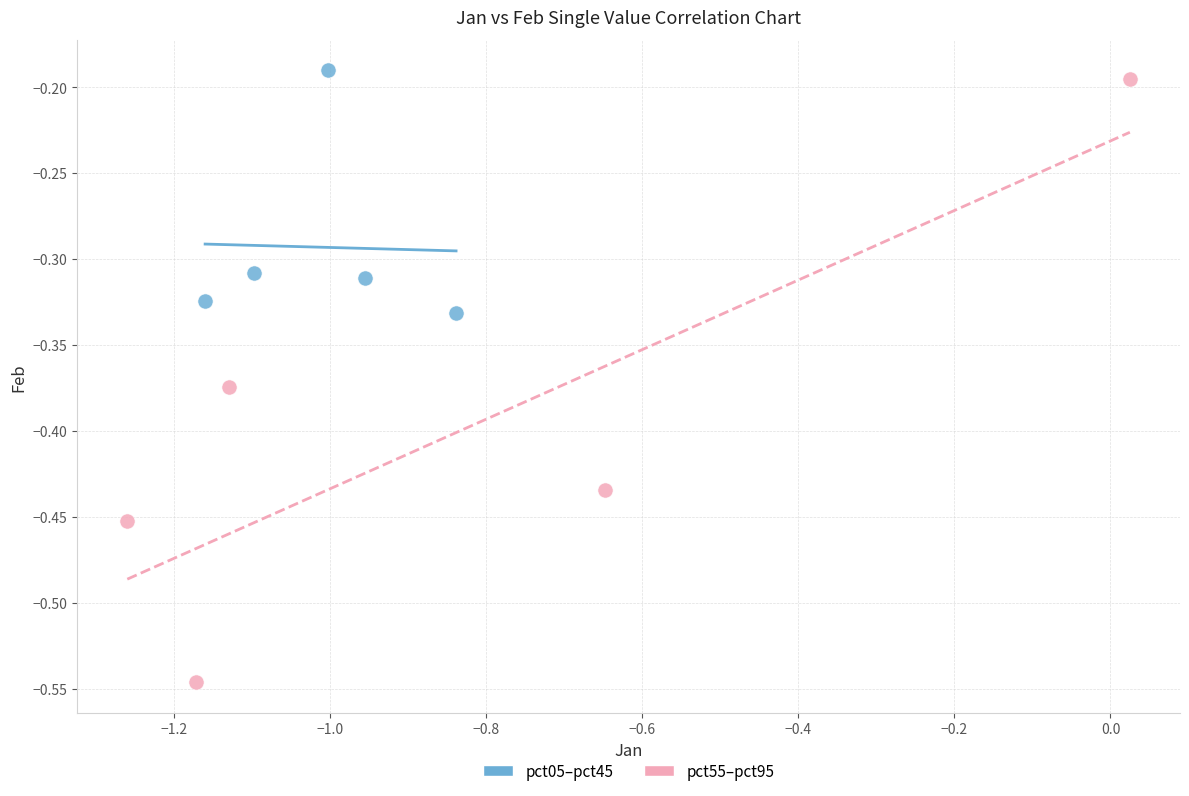

Which series contains the lowest Y value?

pct55–pct95